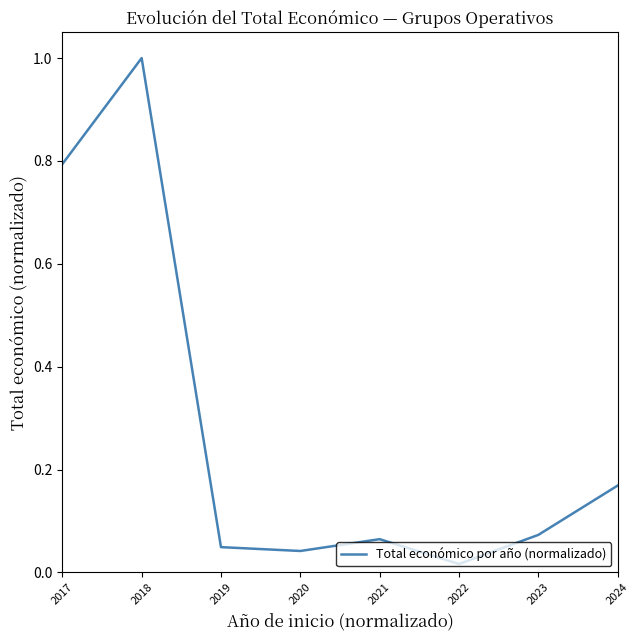

At which category does the chart reach its minimum across all series?

2022